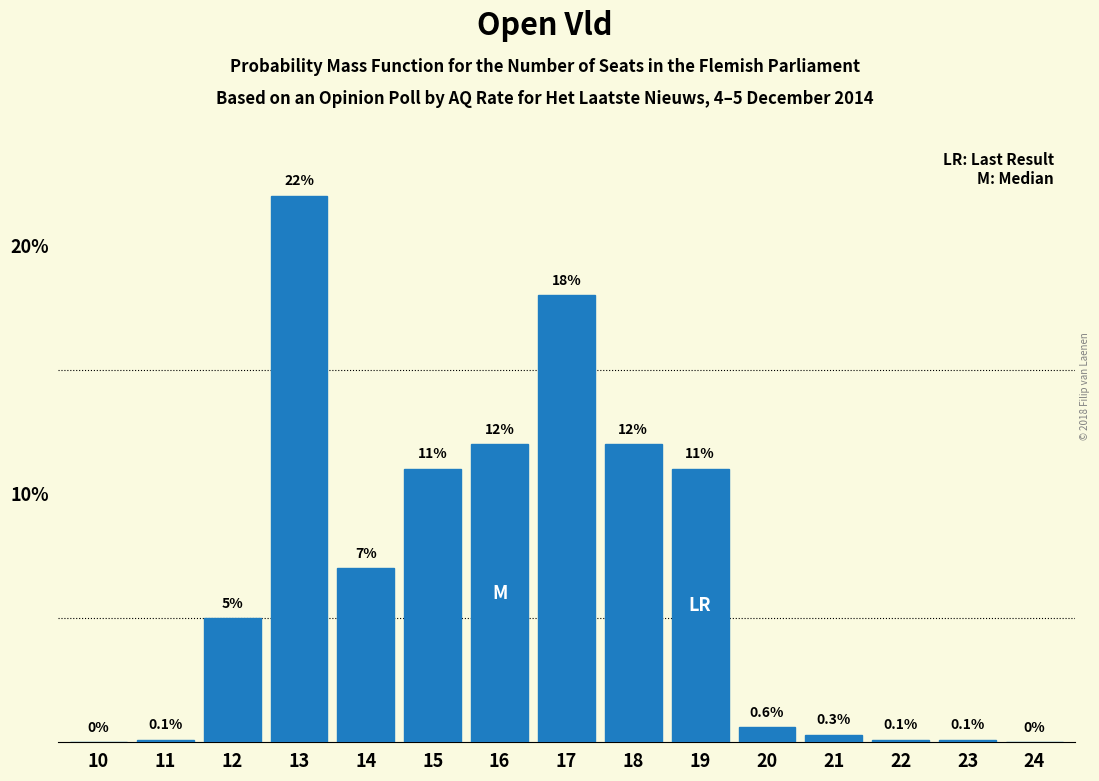

Reading right to left, transcribe all the data shown in this chart.

24=0.0	23=0.1	22=0.1	21=0.3	20=0.6	19=11.0	18=12.0	17=18.0	16=12.0	15=11.0	14=7.0	13=22.0	12=5.0	11=0.1	10=0.0